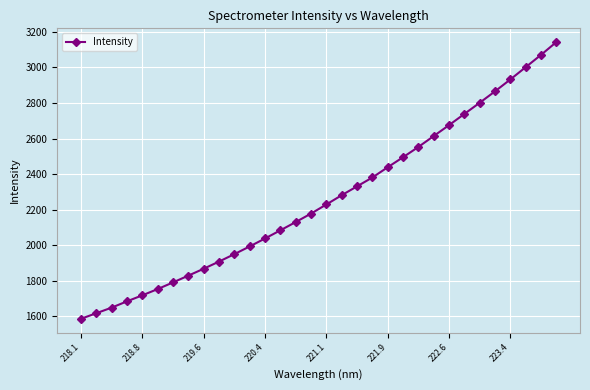

What is the sum of all values?

72337.5